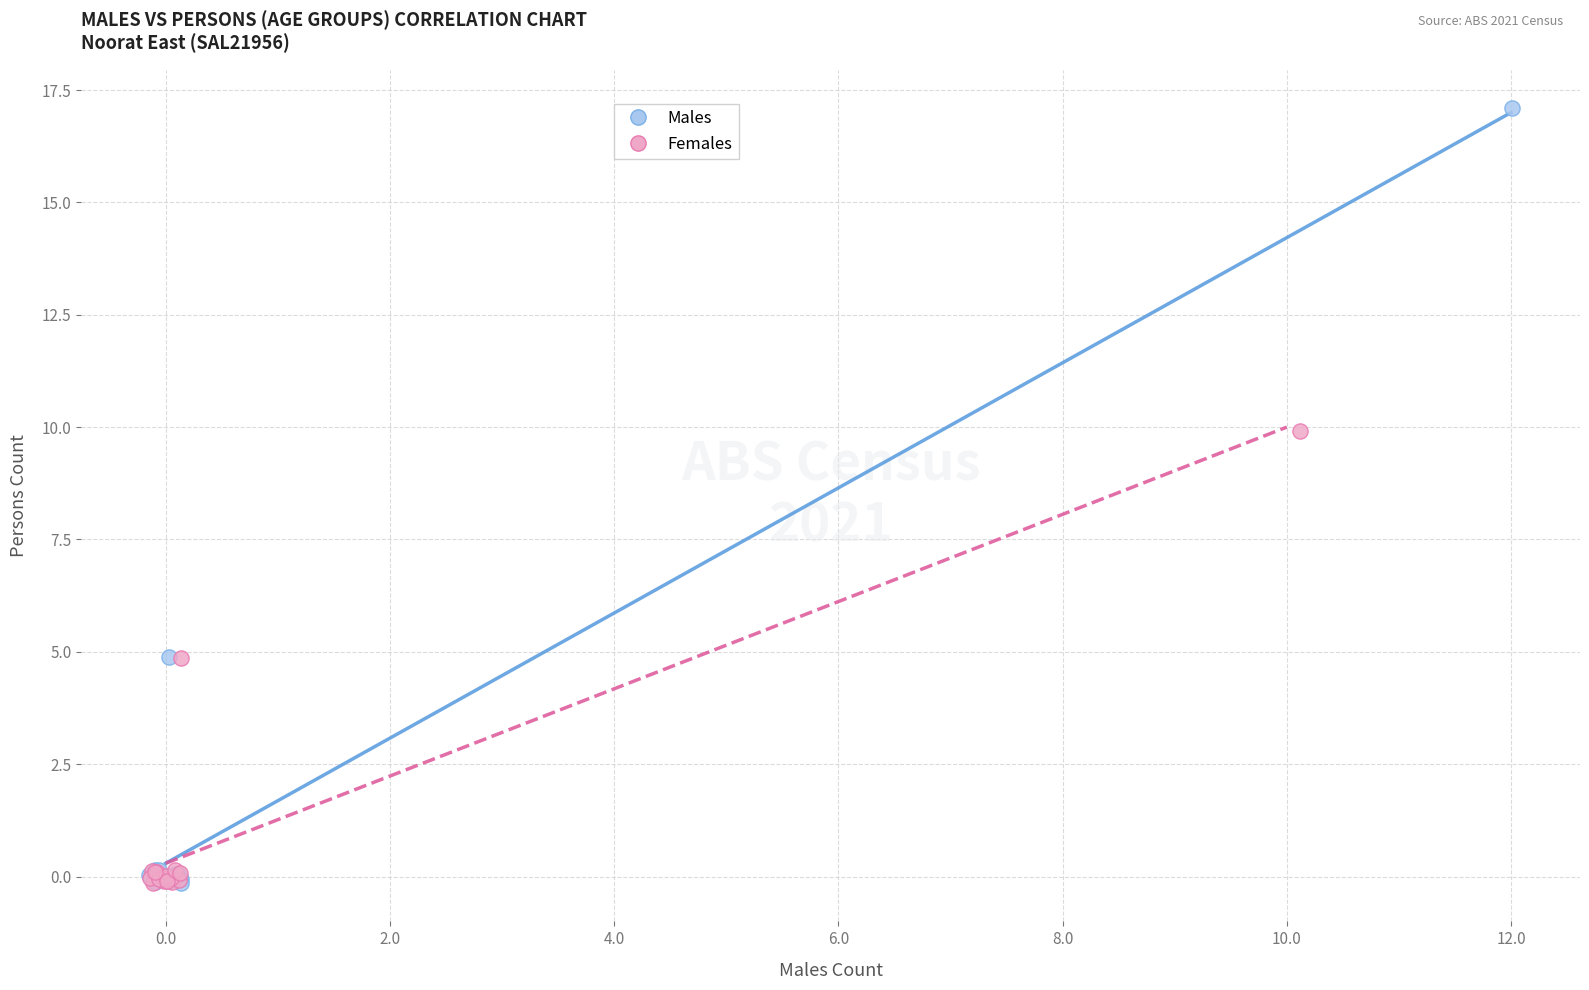

What are all the series names shown in the legend?

Males, Females